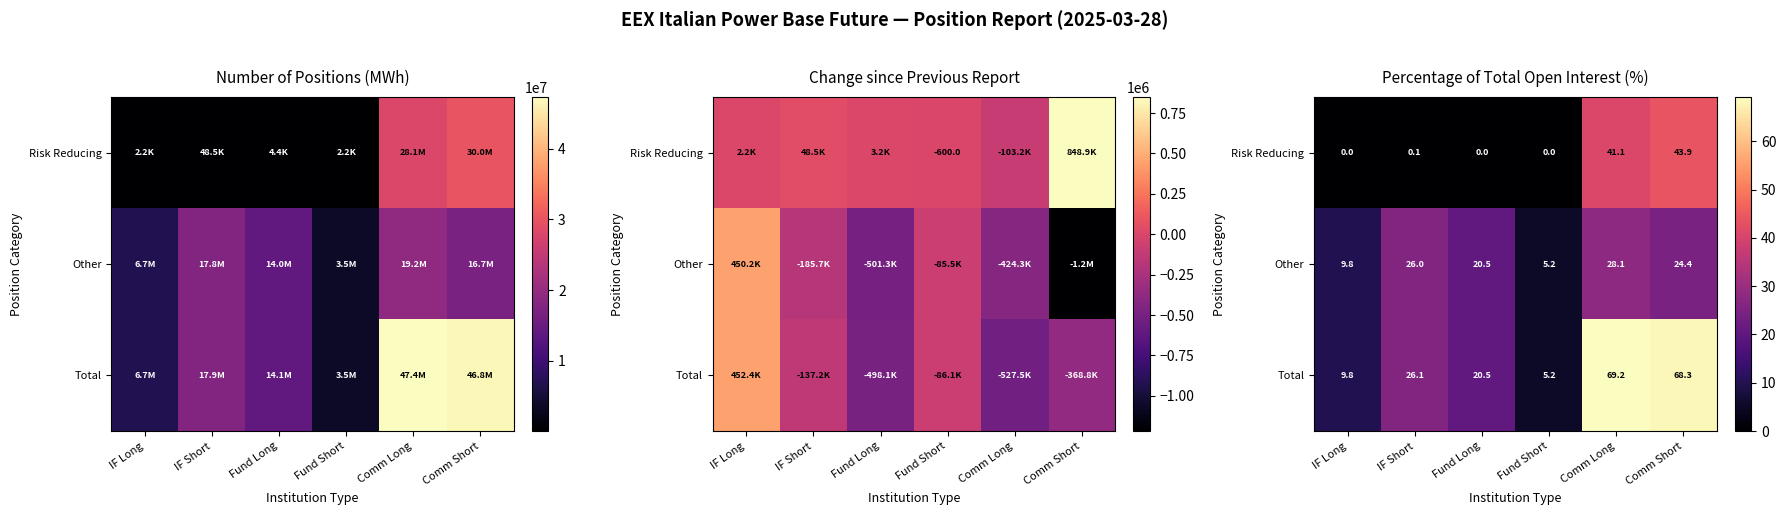

True or false: Risk Reducing has a value of 41.1 at Comm Long.

True